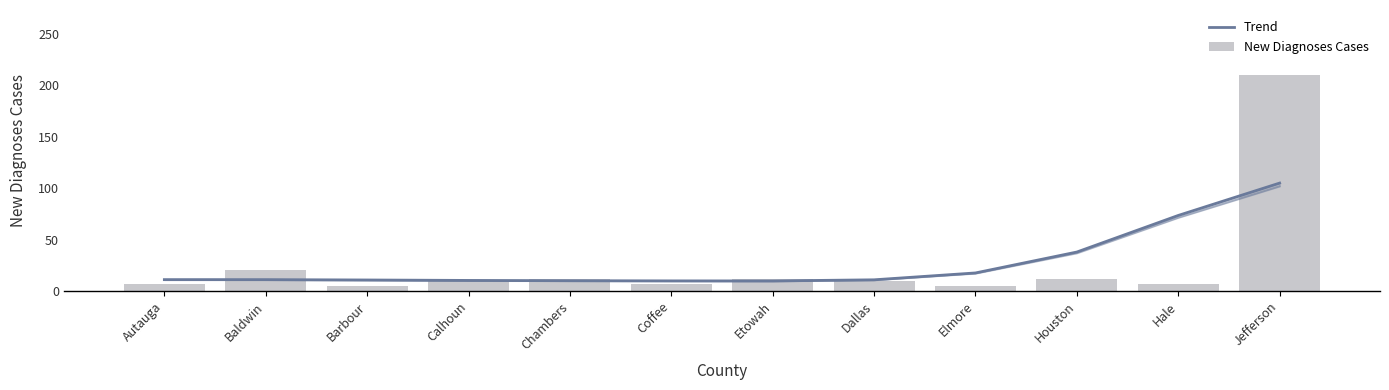

The New Diagnoses Cases series shows 5.1 at Dallas. True or false?

False